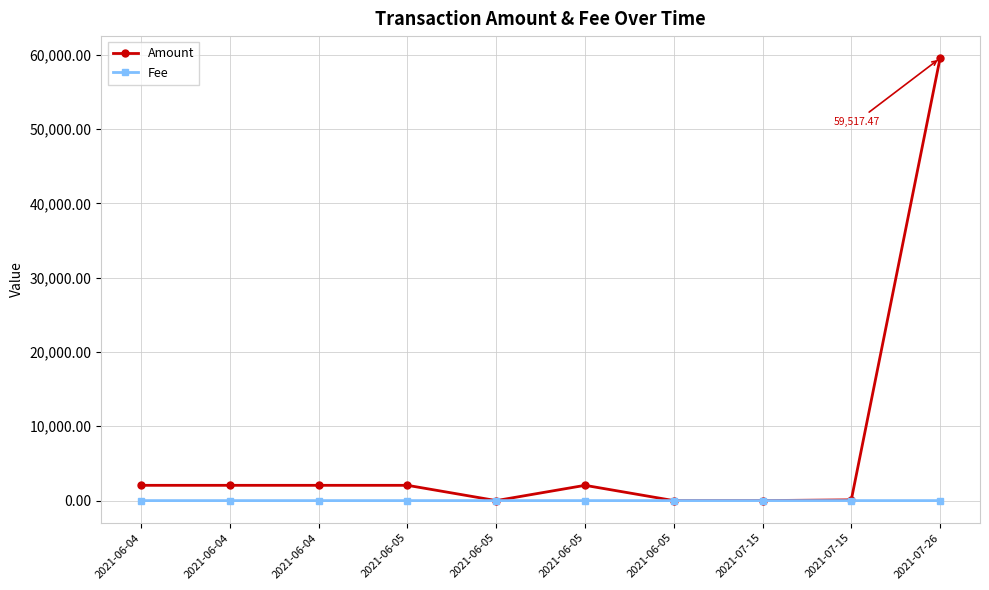

Rank the series by their maximum value, from lowest to highest.

Fee, Amount